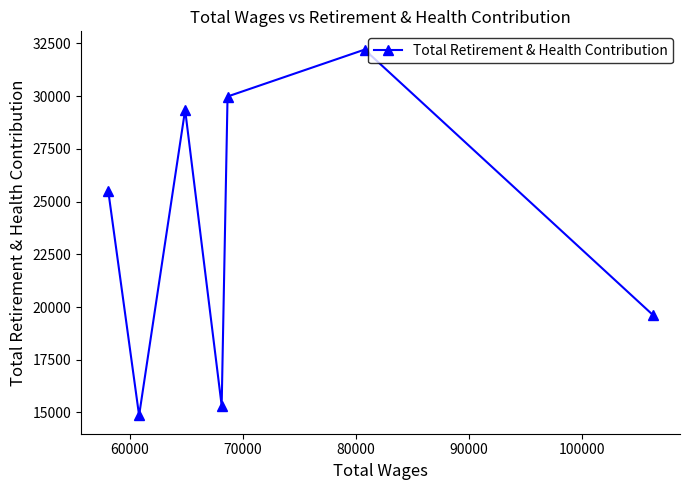

What is the maximum value shown in the chart?

32204